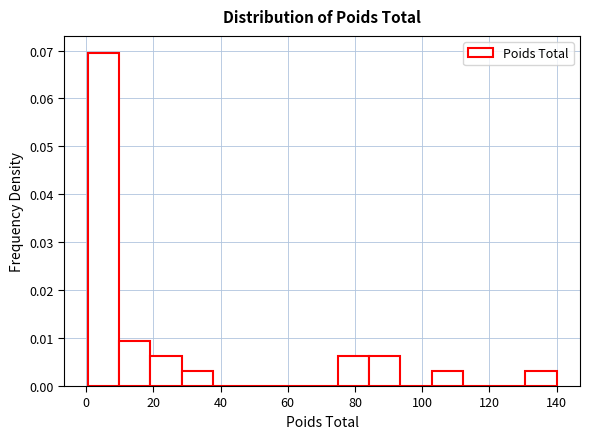

Reading left to right, transcribe this chart: for each bar, give the range it covers on the x-axis and its height. Neither the bar edges nor the heights are printed on the chart, so give them approximately, as read against the axes.

0 to 10: 0.070
10 to 20: 0.009
20 to 28: 0.006
28 to 38: 0.003
38 to 48: 0
48 to 56: 0
56 to 66: 0
66 to 74: 0
74 to 84: 0.006
84 to 94: 0.006
94 to 102: 0
102 to 112: 0.003
112 to 122: 0
122 to 130: 0
130 to 140: 0.003